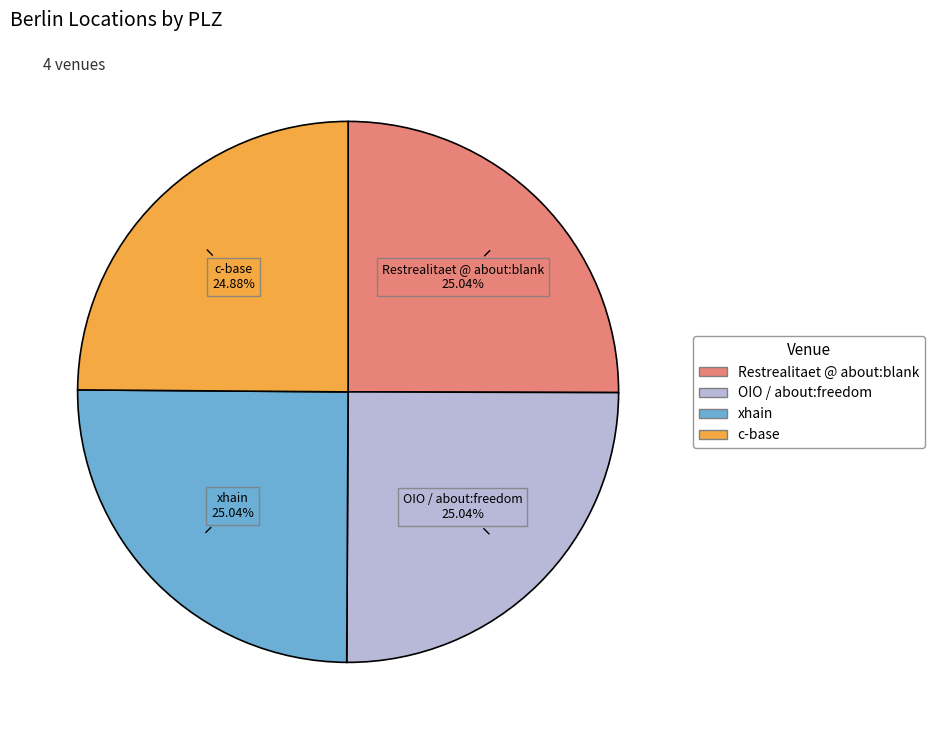

Combined, what portion of the pie is OIO / about:freedom and Restrealitaet @ about:blank?

50.1%